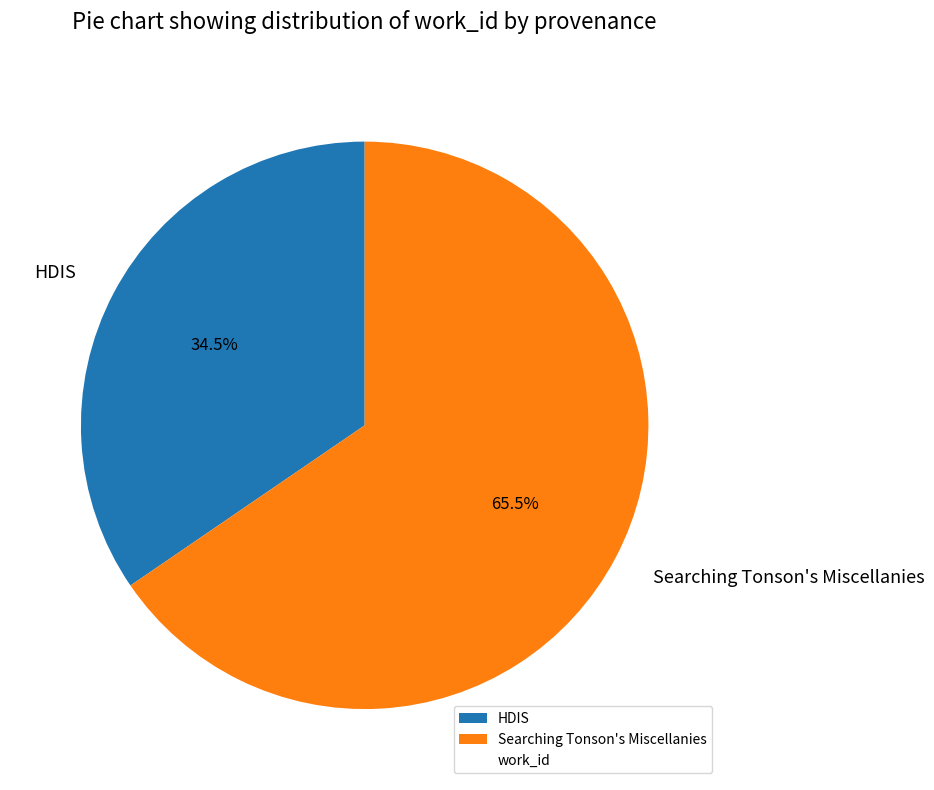

Is the sum of HDIS and Searching Tonson's Miscellanies greater than half?

Yes